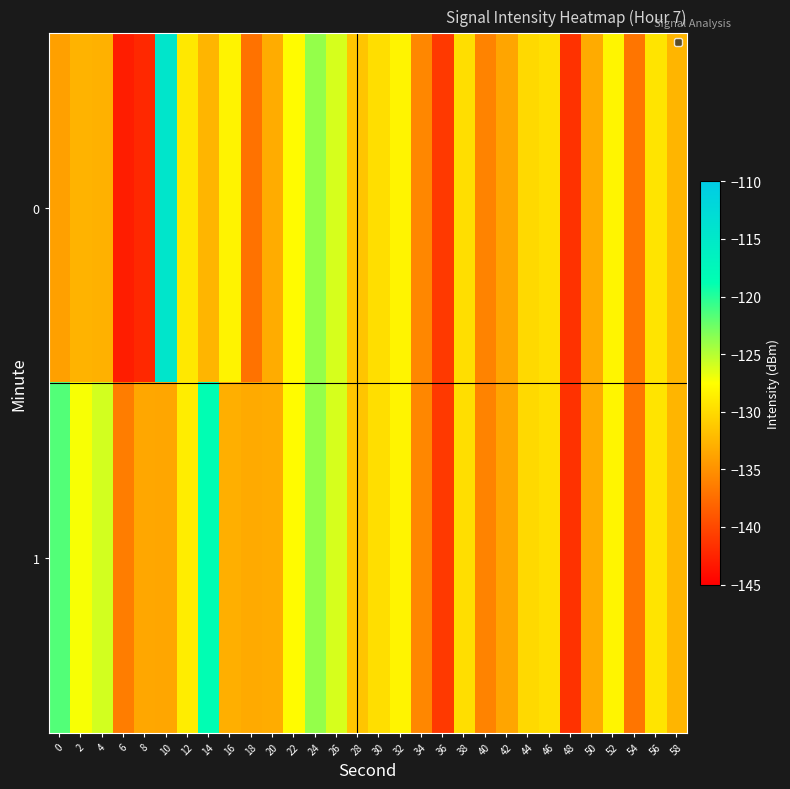

Reading right to left, list all the values displayed in this chart.

0: 58=-132.5	56=-129.3	54=-136.9	52=-128.2	50=-133.2	48=-141.5	46=-129.6	44=-130.0	42=-133.6	40=-135.9	38=-129.8	36=-141.0	34=-135.7	32=-128.2	30=-129.7	28=-131.4	26=-126.1	24=-123.9	22=-127.7	20=-133.1	18=-137.1	16=-128.3	14=-132.5	12=-129.1	10=-114.5	8=-142.2	6=-142.9	4=-132.8	2=-132.7	0=-133.9
1: 58=-132.5	56=-129.3	54=-136.9	52=-128.2	50=-133.2	48=-141.5	46=-129.6	44=-130.0	42=-133.6	40=-135.9	38=-129.8	36=-141.0	34=-135.7	32=-128.2	30=-129.7	28=-131.4	26=-126.1	24=-123.9	22=-127.7	20=-133.1	18=-133.3	16=-132.9	14=-118.6	12=-128.7	10=-133.5	8=-133.5	6=-136.3	4=-125.9	2=-127.2	0=-121.6